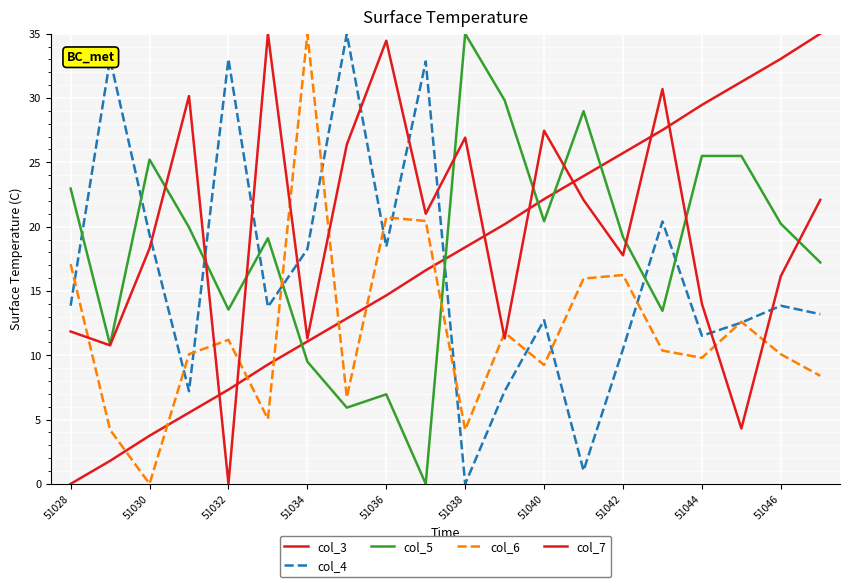

Does the chart display data point markers on the line(s)?

No